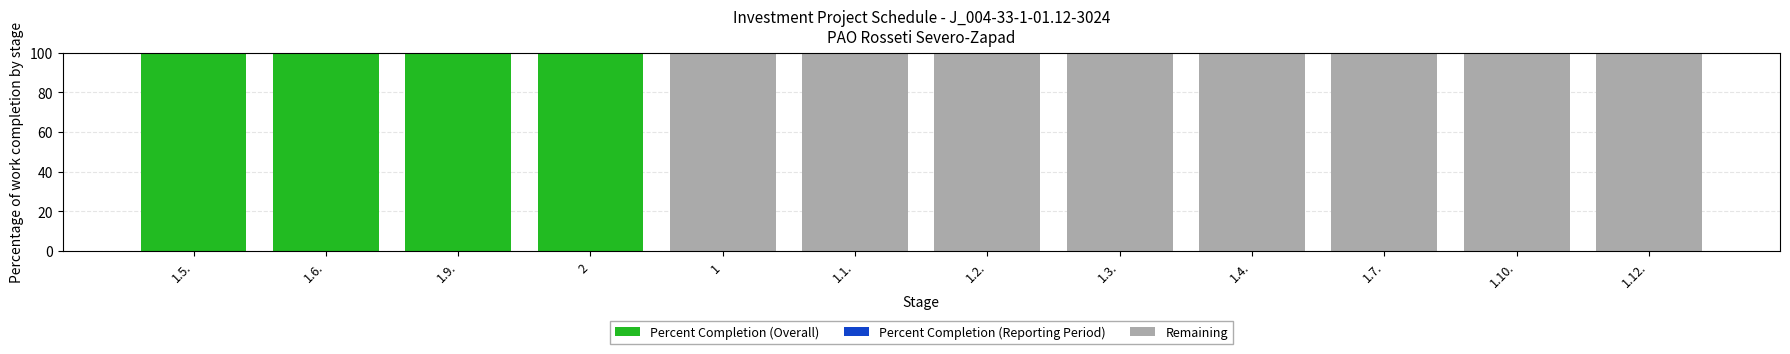

Reading left to right, what are the values for Percent Completion (Overall)?

1.5.=100	1.6.=100	1.9.=100	2=100	1=0	1.1.=0	1.2.=0	1.3.=0	1.4.=0	1.7.=0	1.10.=0	1.12.=0